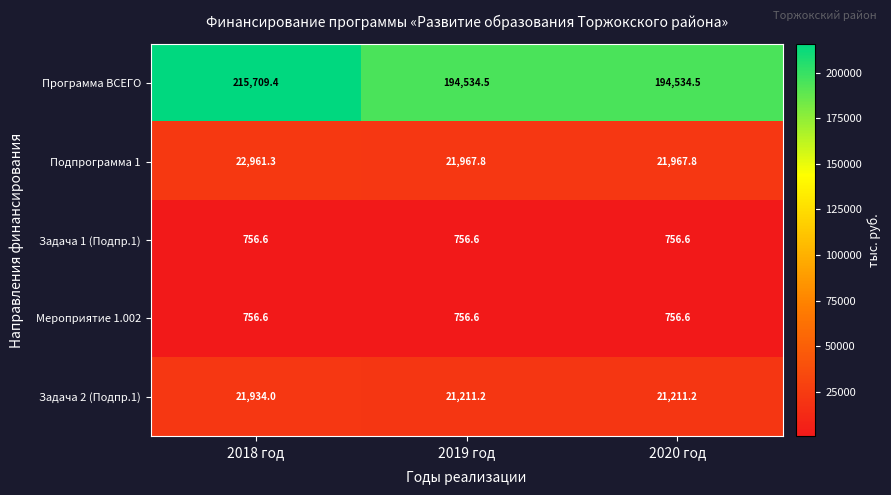

Which series has the largest total across all categories?

Программа ВСЕГО